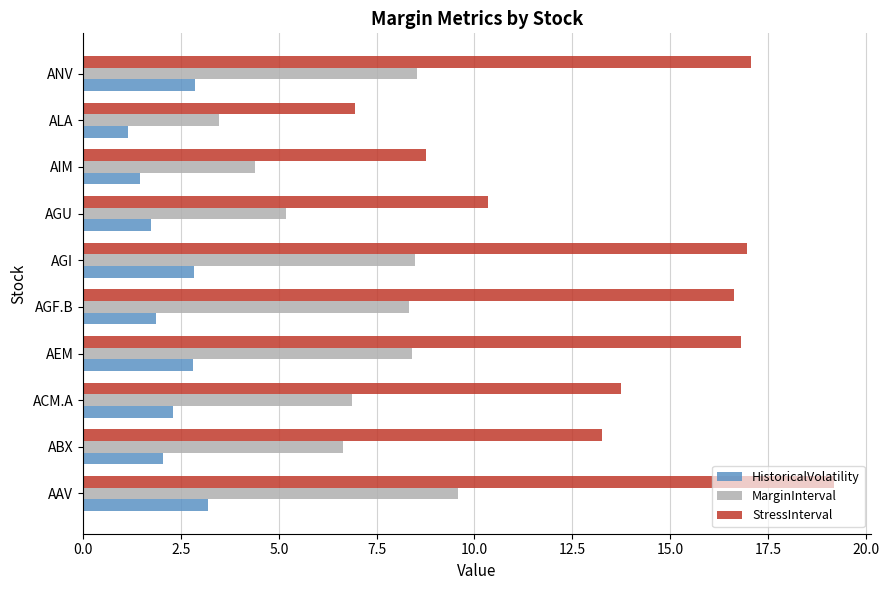

List the series in order of their peak value, highest first.

StressInterval, MarginInterval, HistoricalVolatility